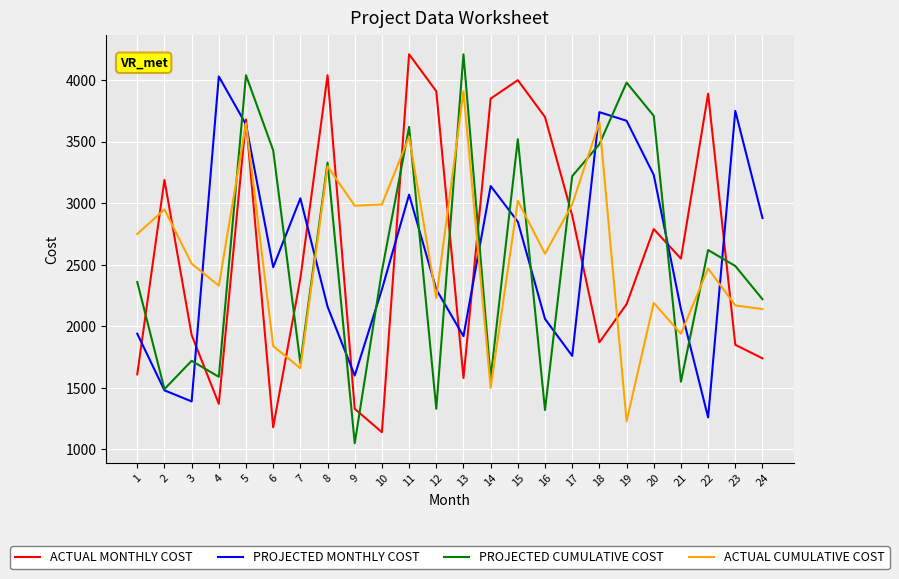

Which series ends up on top after the final intersection of PROJECTED MONTHLY COST and ACTUAL MONTHLY COST?

PROJECTED MONTHLY COST